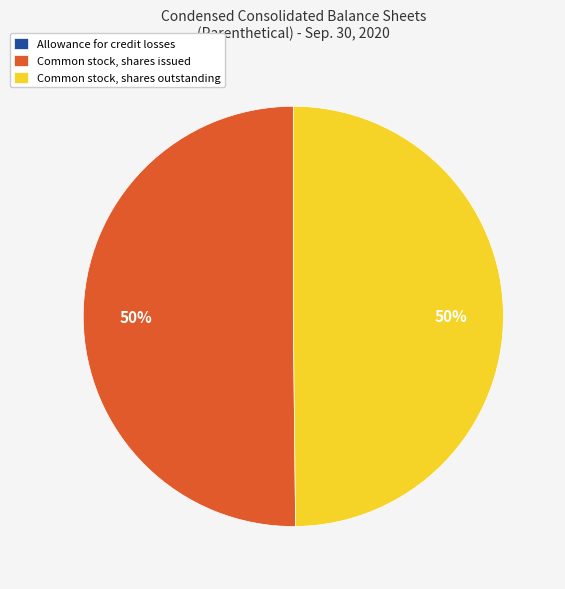

To the nearest percent, what is the average slice percentage?

33%